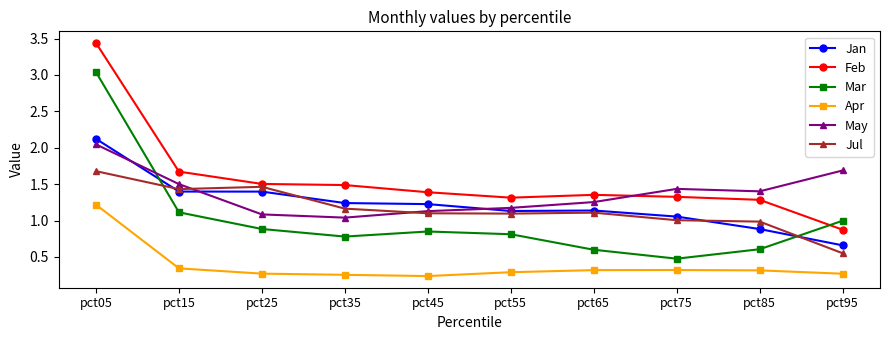

Which series changed the most between pct55 and pct75?

Mar